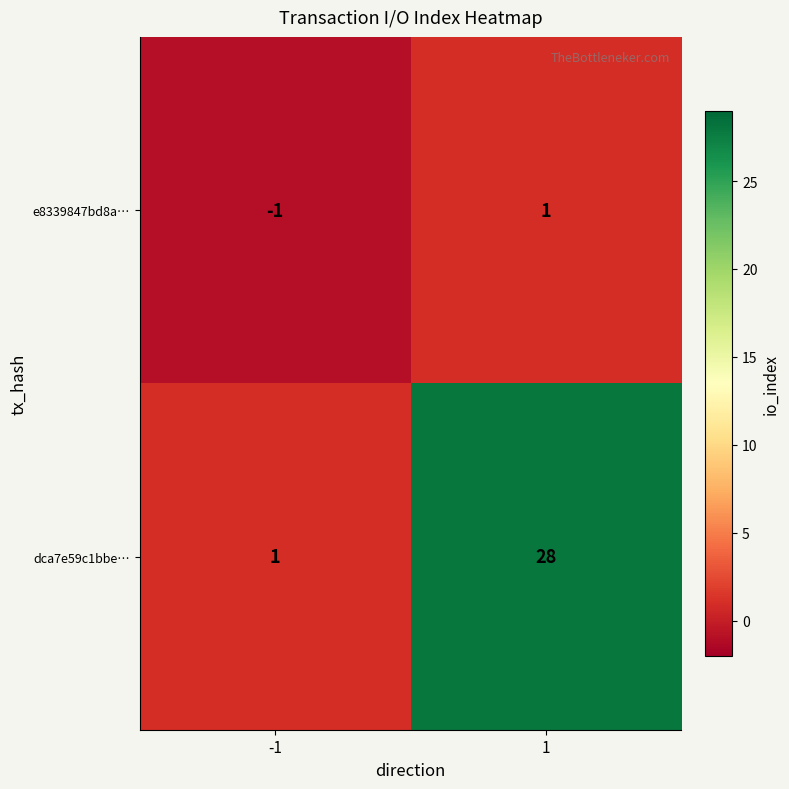

What is the approximate value of dca7e59c1bbe… at 1?

28